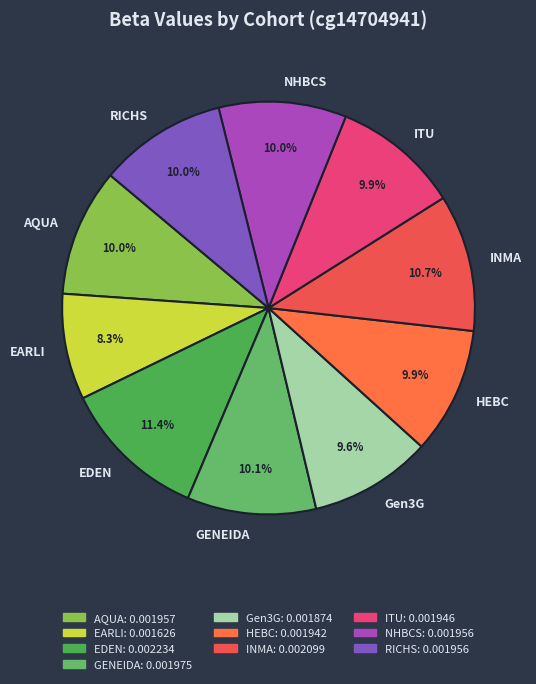

Does INMA represent more than half of the total?

No